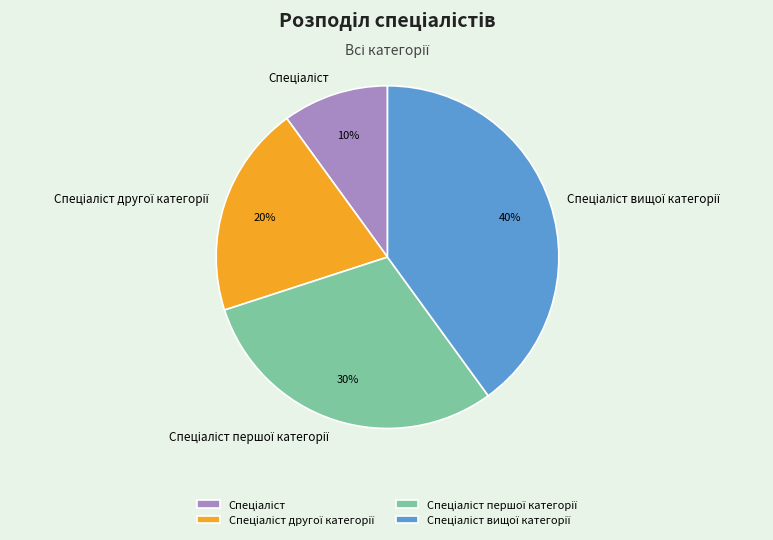

To the nearest percent, what is the difference between the largest and smallest slice percentages?

30%